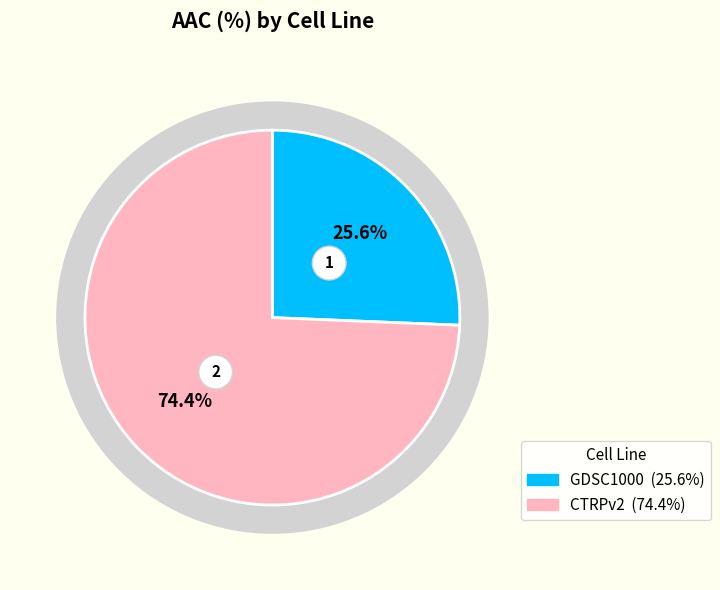

Between CTRPv2 and GDSC1000, which is larger?

CTRPv2